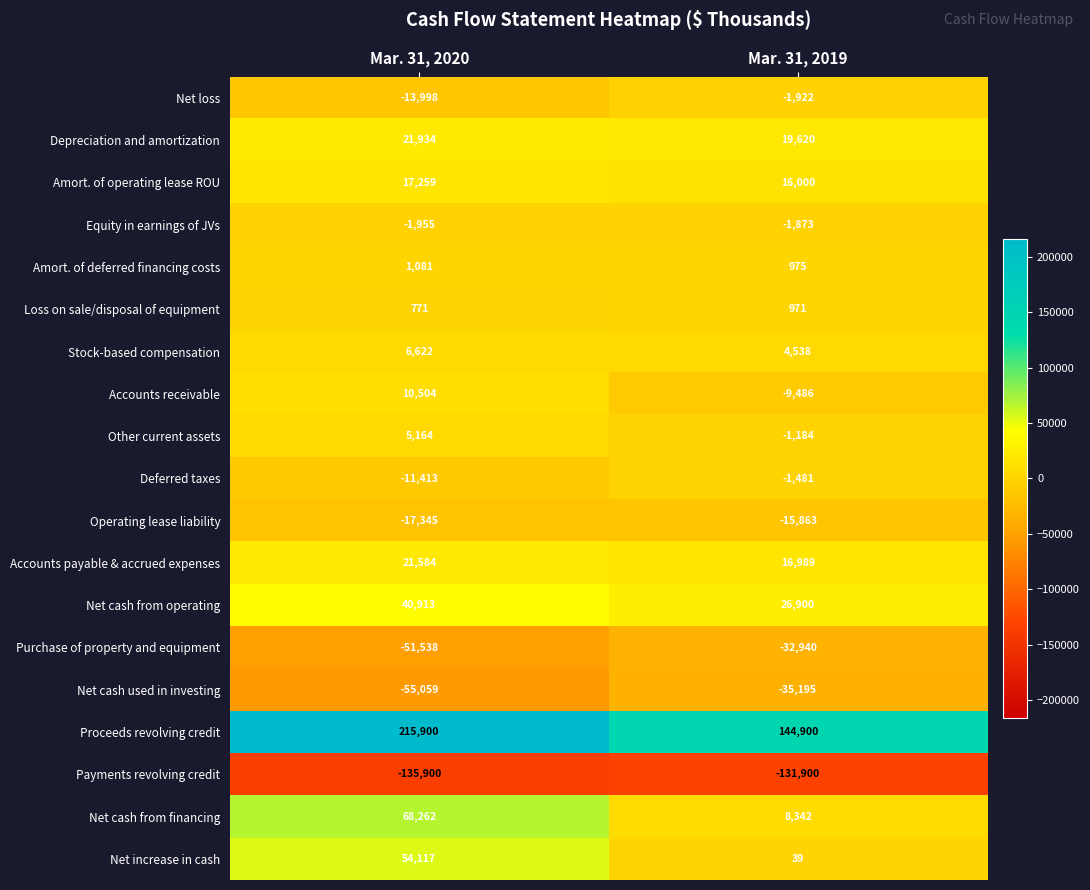

The value of Net cash from operating at Mar. 31, 2020 is 24325. True or false?

False